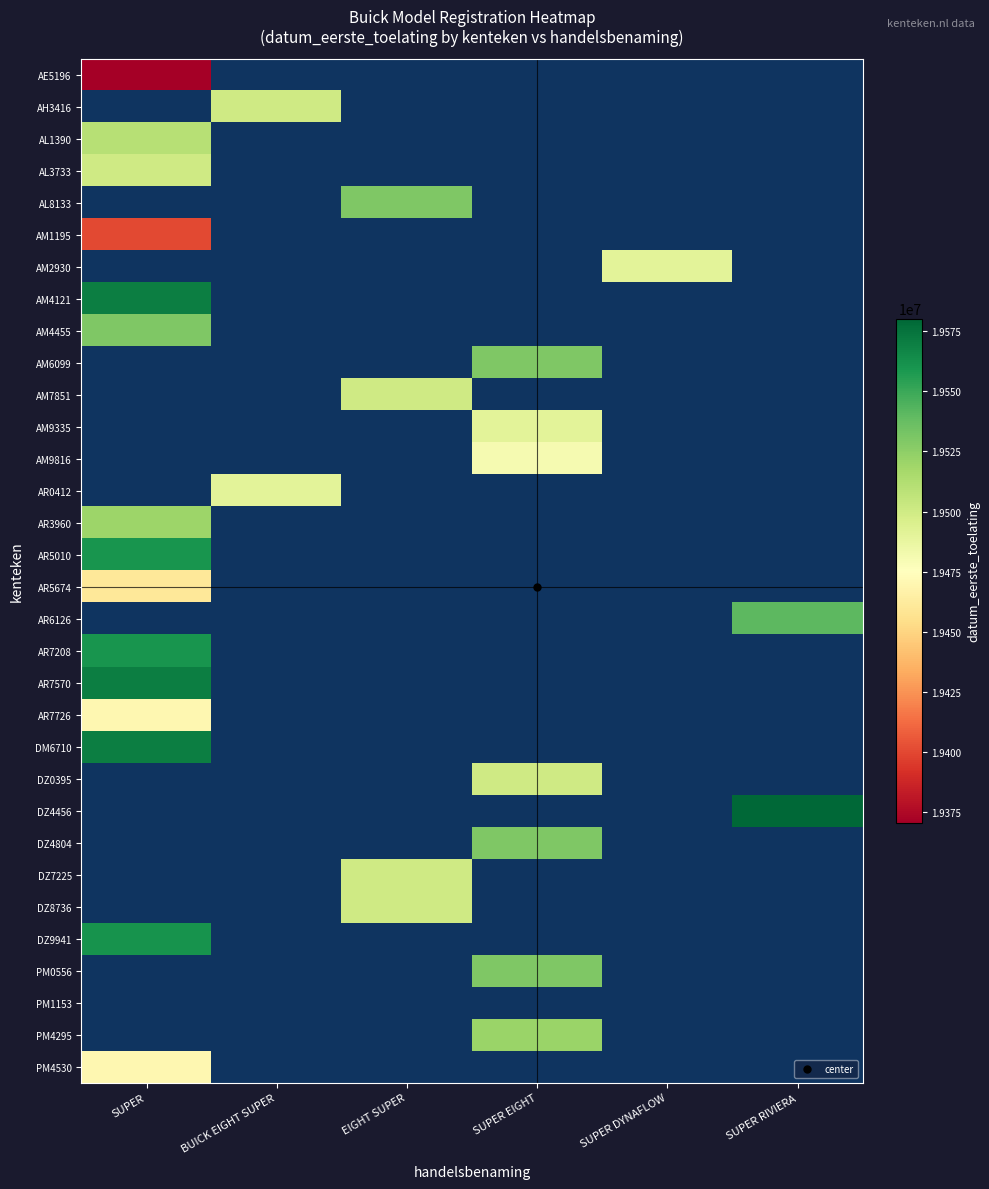

What is the difference between the highest and lowest values at SUPER?

19570228